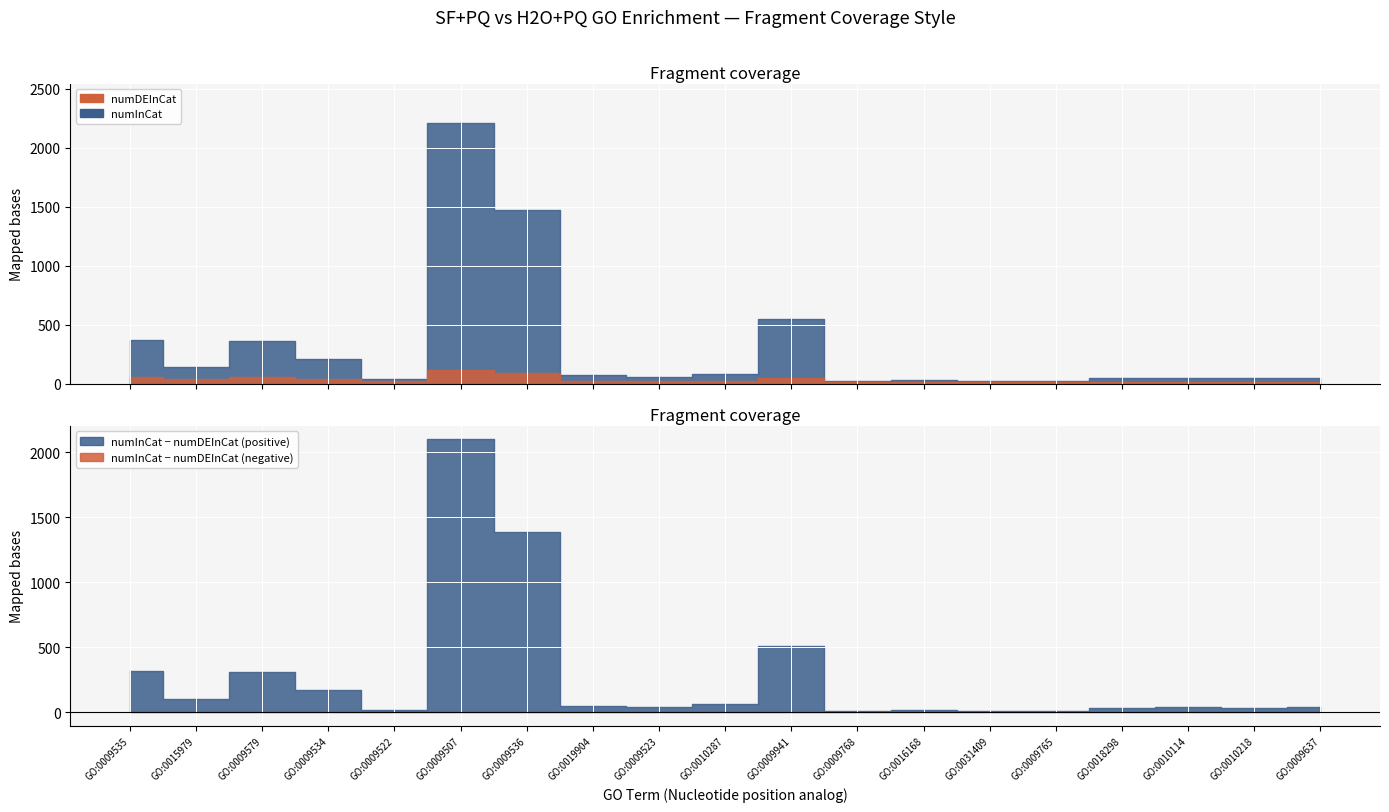

List the labels in order of numDEInCat value, largest first.

GO:0009507, GO:0009536, GO:0009535, GO:0009579, GO:0009941, GO:0009534, GO:0015979, GO:0019904, GO:0009522, GO:0010287, GO:0009523, GO:0016168, GO:0009768, GO:0018298, GO:0010114, GO:0031409, GO:0009765, GO:0010218, GO:0009637